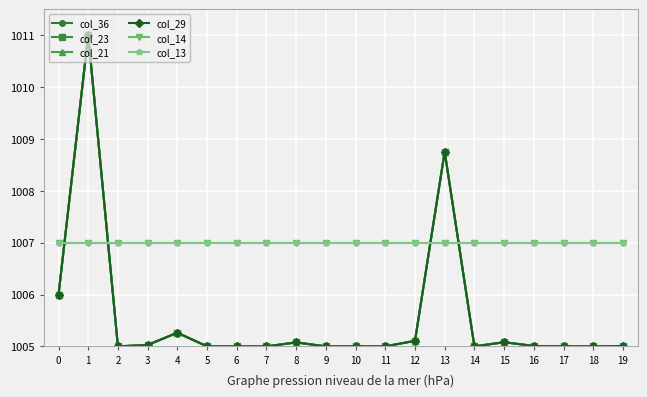

The col_29 series shows 1005.0 at 17. True or false?

True